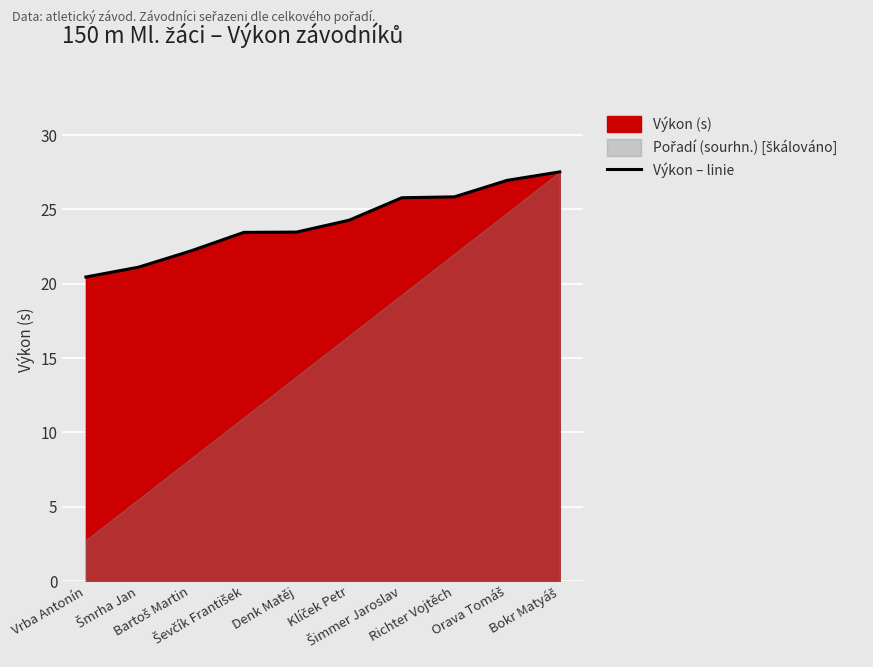

What is the label of the 1st point from the right?

Bokr Matyáš